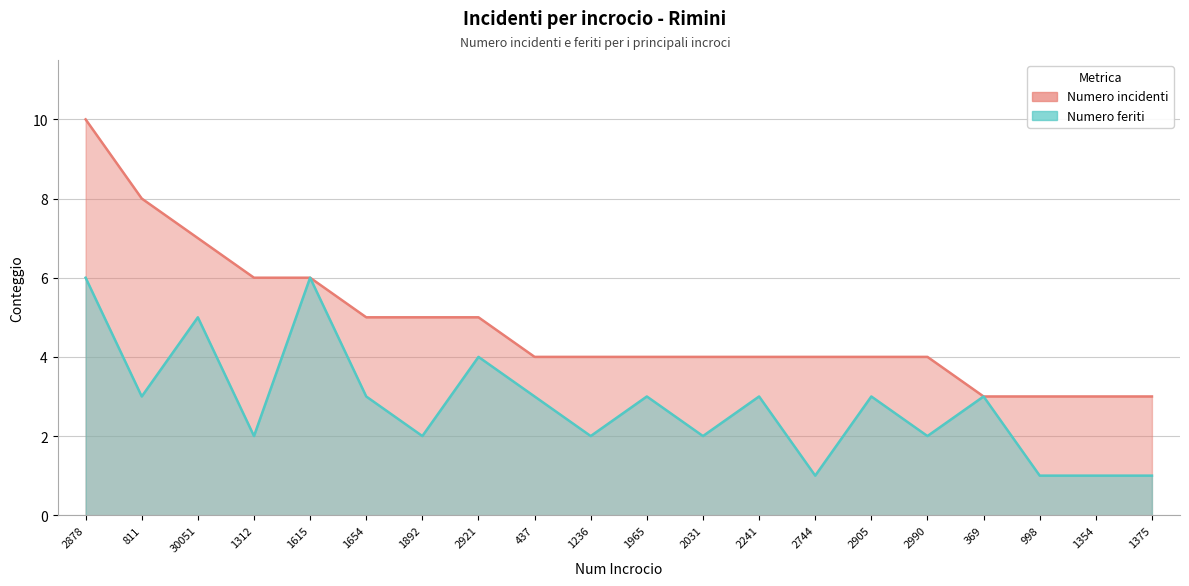

Reading left to right, what are all the values shown in this chart?

Numero incidenti: 10	8	7	6	6	5	5	5	4	4	4	4	4	4	4	4	3	3	3	3
Numero feriti: 6	3	5	2	6	3	2	4	3	2	3	2	3	1	3	2	3	1	1	1